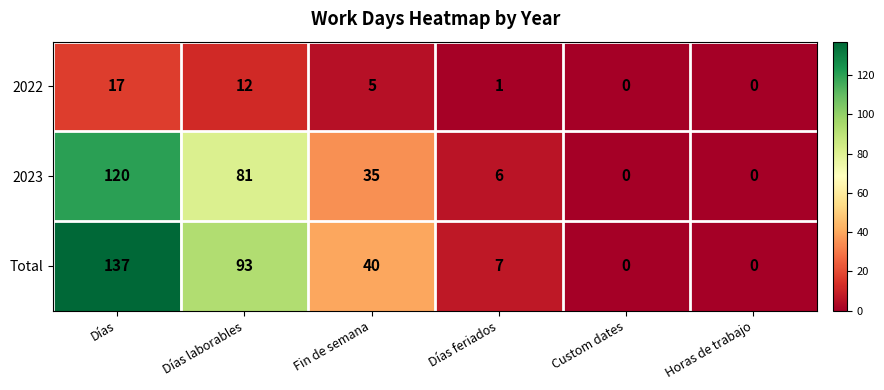

Reading left to right, extract all data points from this chart.

2022: 17	12	5	1	0	0
2023: 120	81	35	6	0	0
Total: 137	93	40	7	0	0